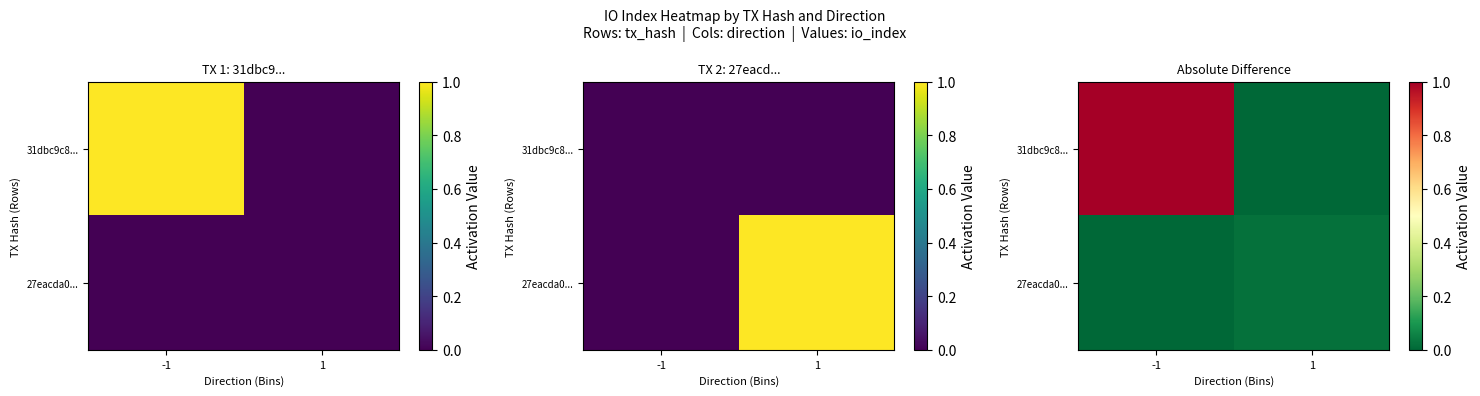

How many data points in 31dbc9c8... are less than 1?

1